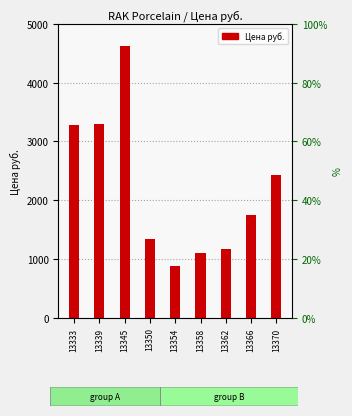

Does the chart contain stacked bars?

No